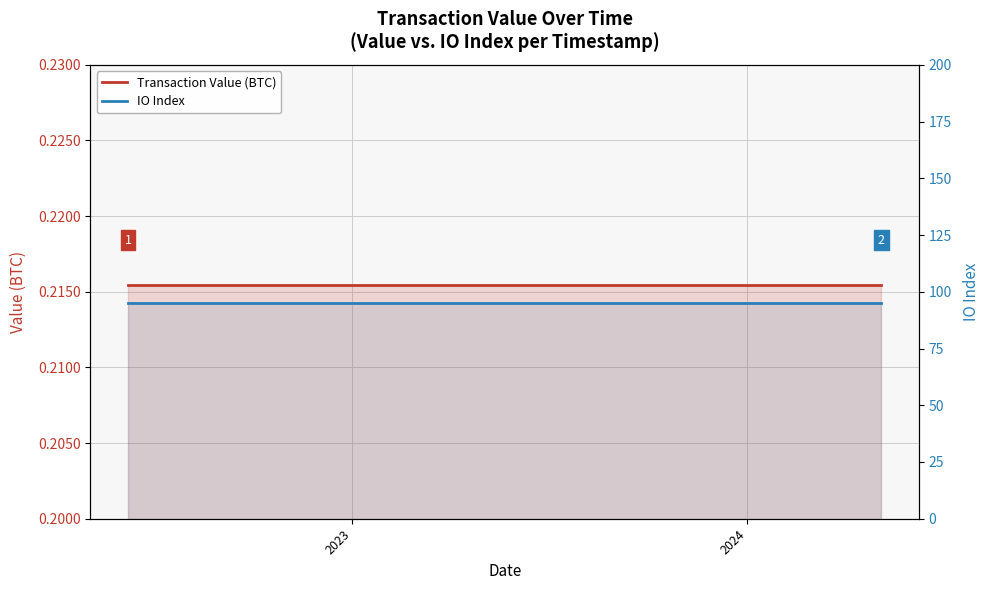

The Transaction Value (BTC) series shows 0.3 at 19. True or false?

False